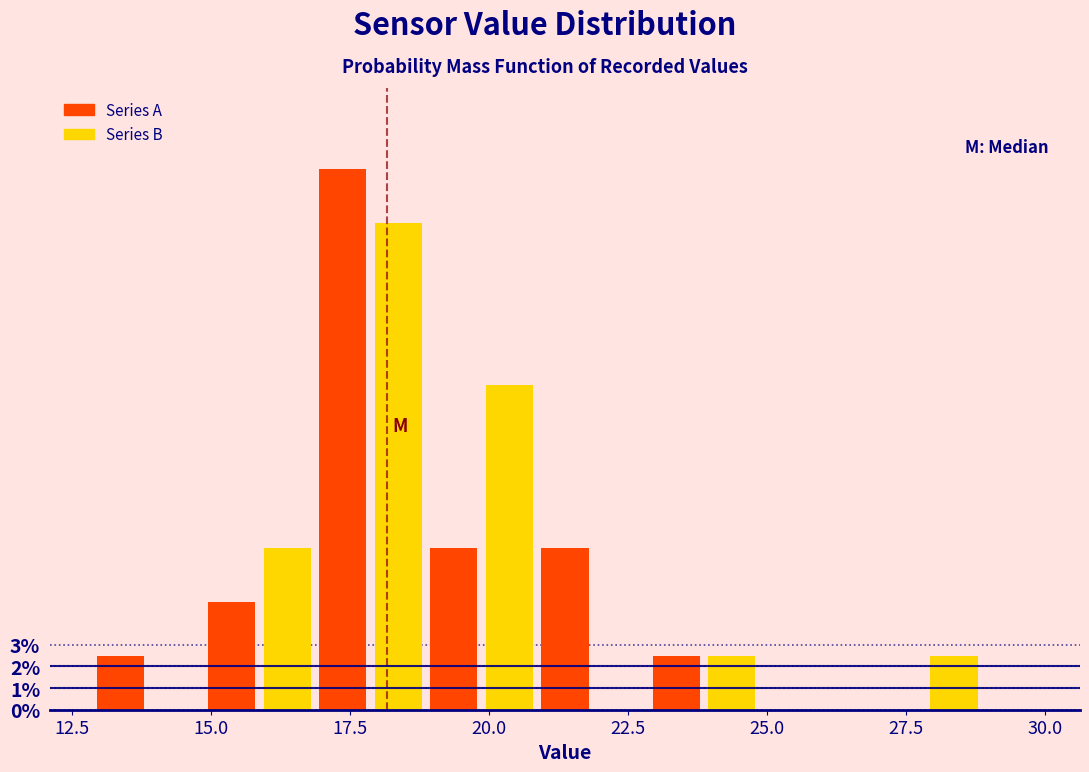

Read against the x-axis, roughly where is the centre of the tallest bar?

17.5